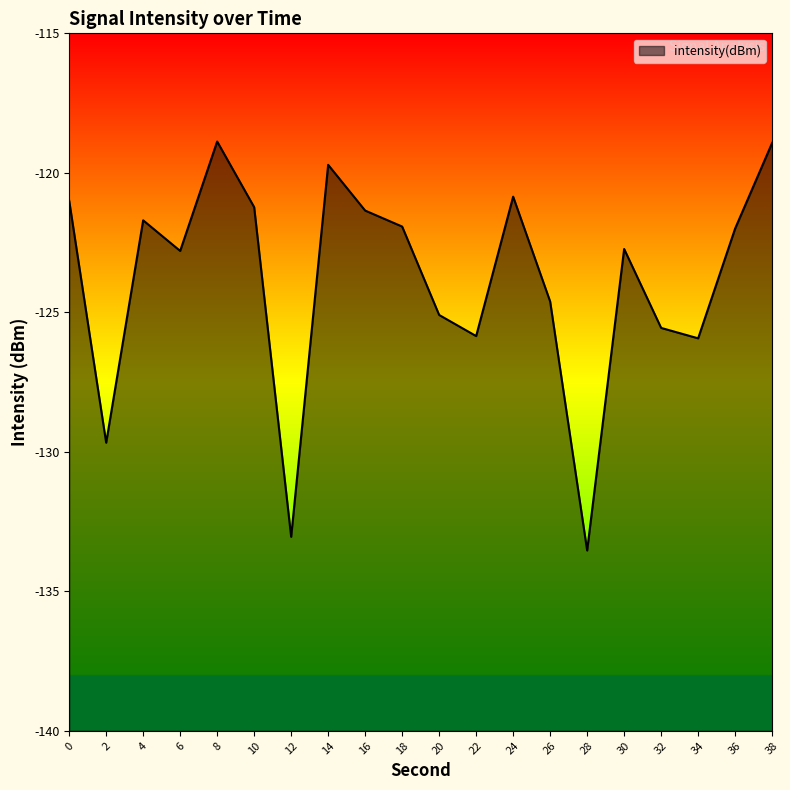

What is the value of the 18th point from the left?

-125.9